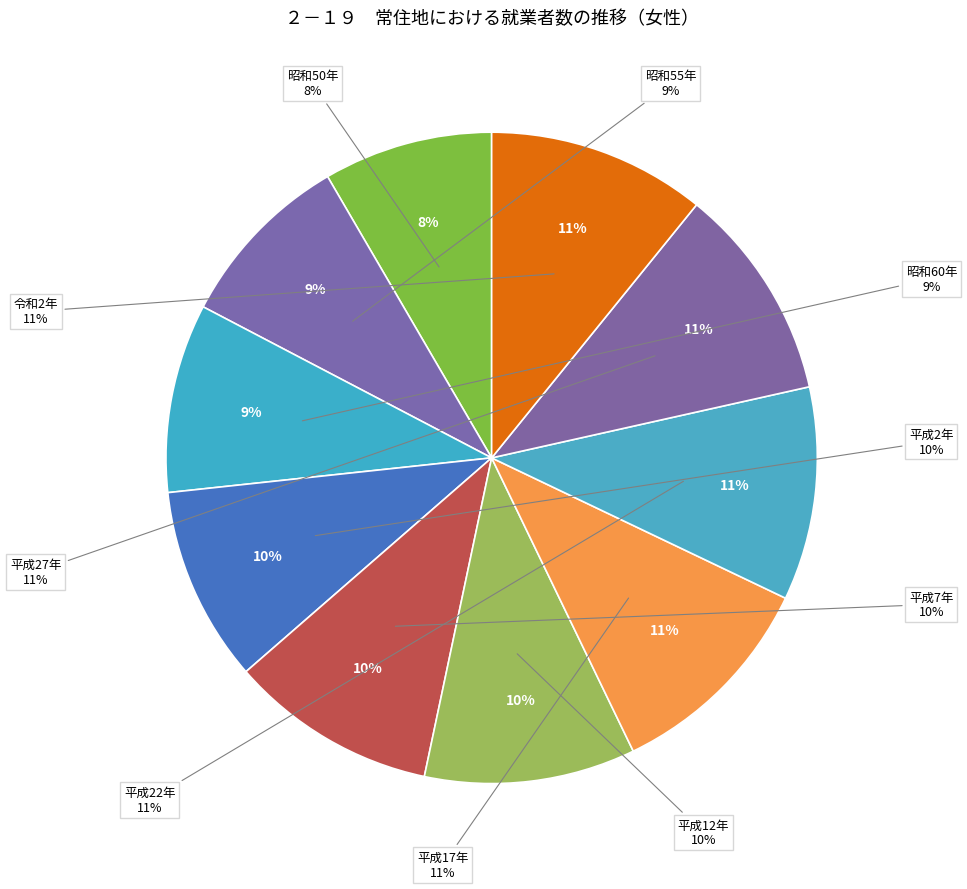

Approximately how many times larger is the value at 昭和60年 compared to 昭和55年?

1.1